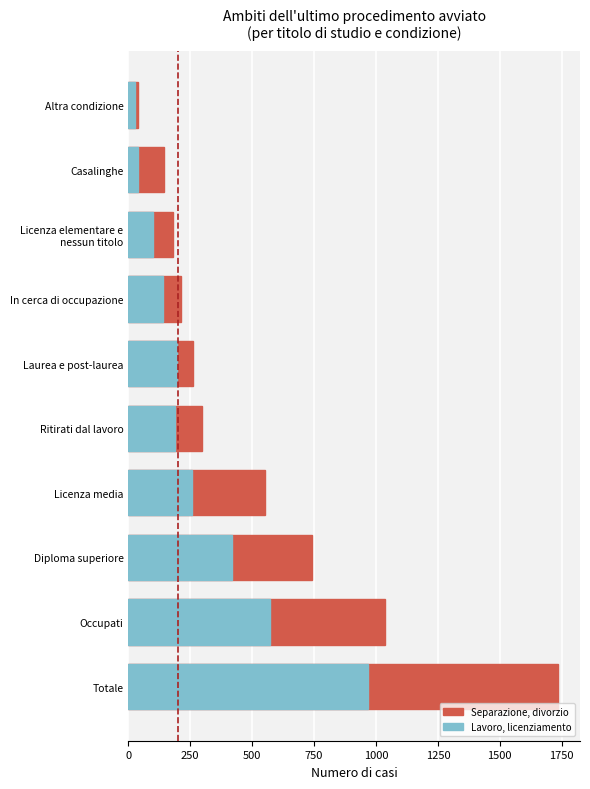

Reading right to left, extract all data points from this chart.

Separazione, divorzio: 38	144	182	213	263	296	551	741	1037	1737
Lavoro, licenziamento: 26	38	98	141	197	188	255	417	571	967